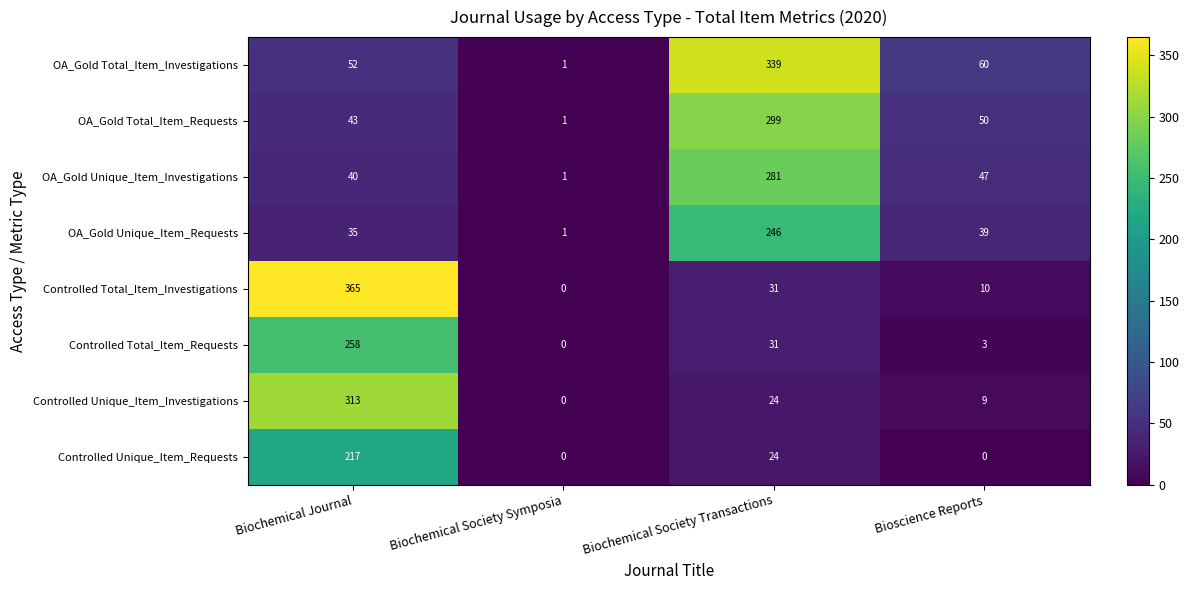

Rank the series at Bioscience Reports from lowest to highest value.

Controlled Unique_Item_Requests, Controlled Total_Item_Requests, Controlled Unique_Item_Investigations, Controlled Total_Item_Investigations, OA_Gold Unique_Item_Requests, OA_Gold Unique_Item_Investigations, OA_Gold Total_Item_Requests, OA_Gold Total_Item_Investigations